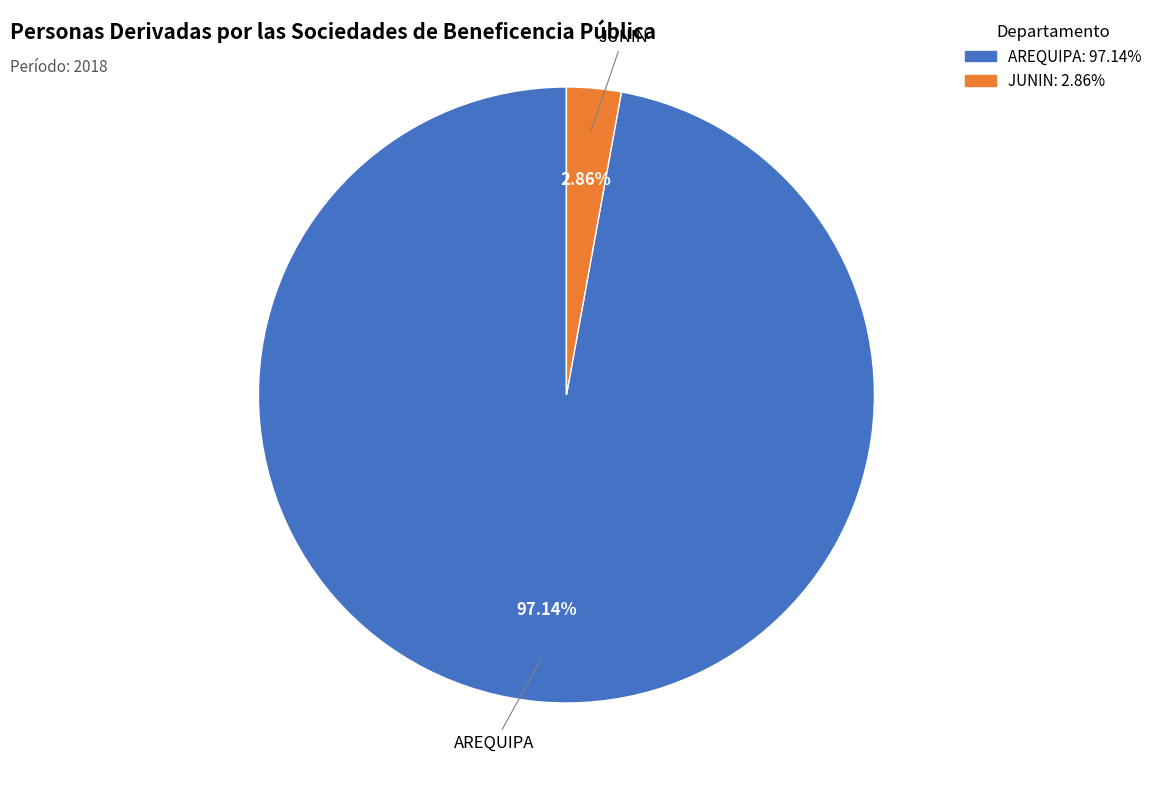

Count the number of slices in the pie.

2